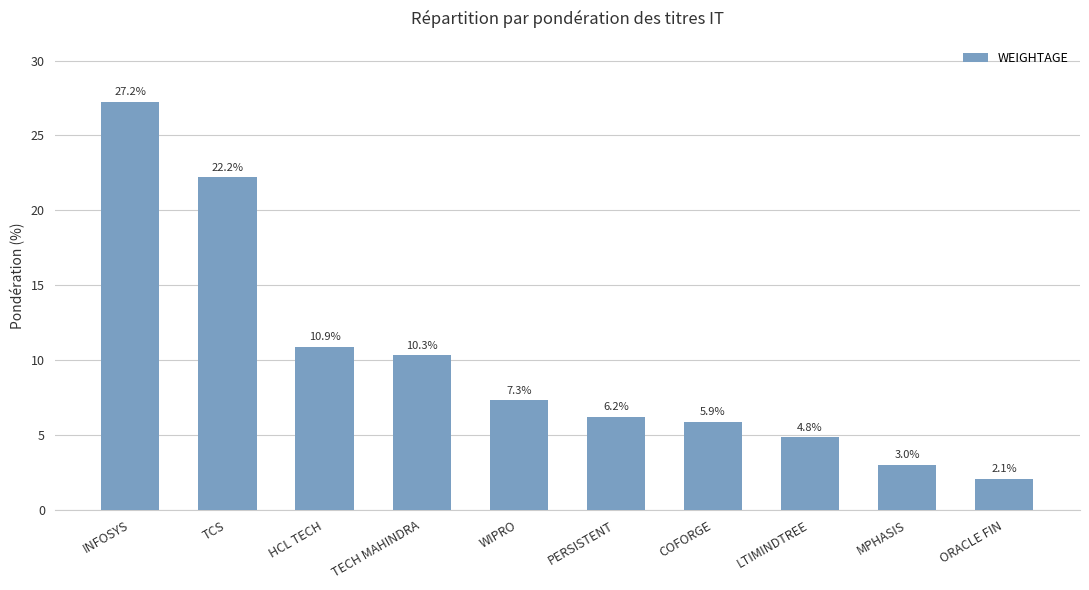

List the labels in order of value, smallest first.

ORACLE FIN, MPHASIS, LTIMINDTREE, COFORGE, PERSISTENT, WIPRO, TECH MAHINDRA, HCL TECH, TCS, INFOSYS